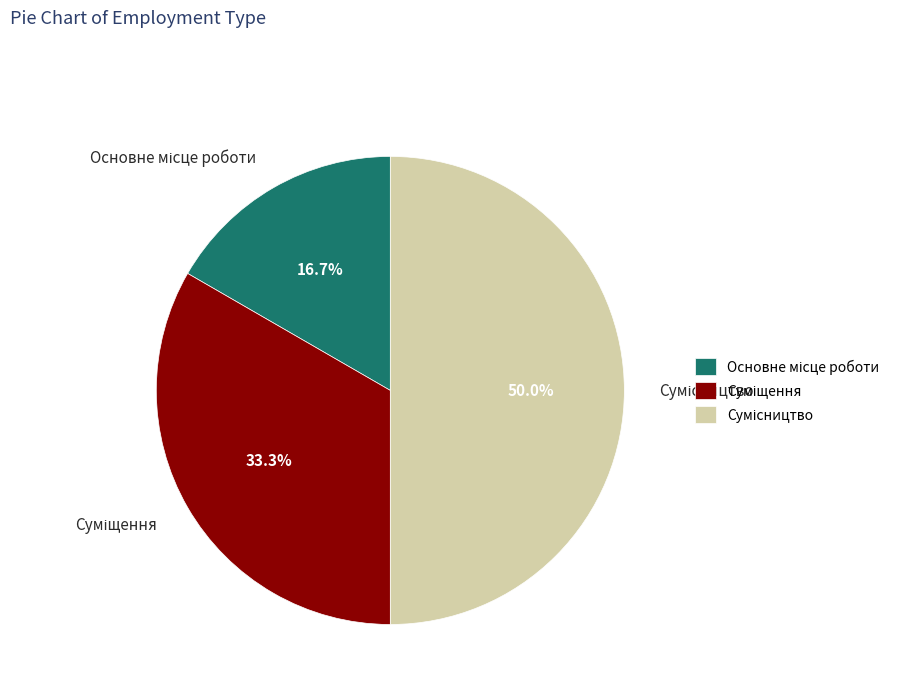

Approximately how many times larger is the value at Сумісництво compared to Основне місце роботи?

3.0